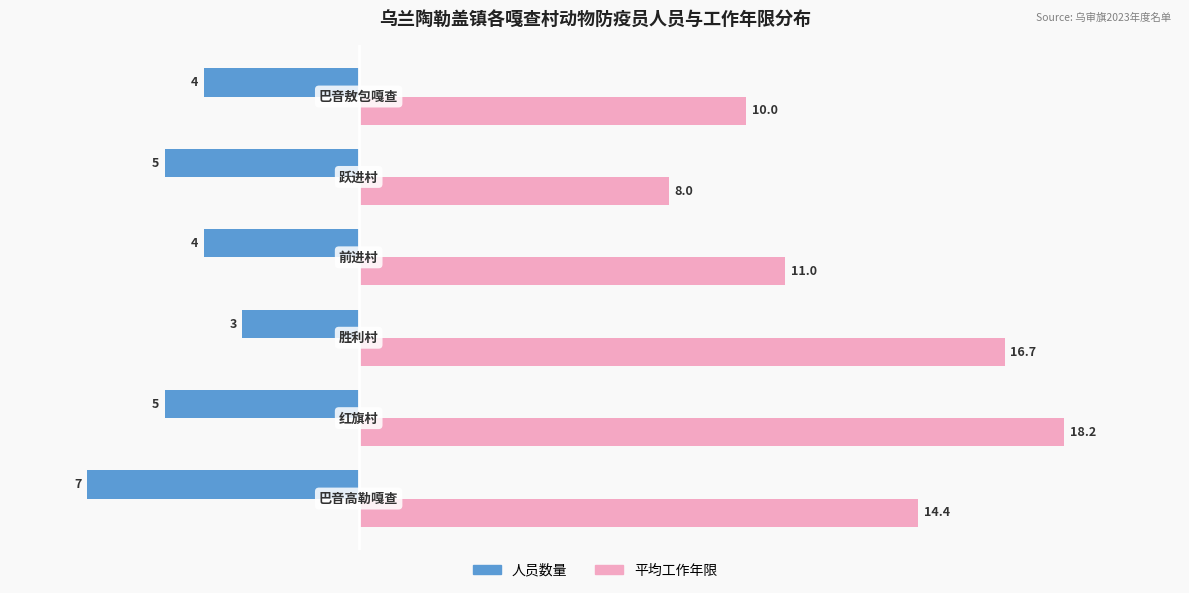

What is the minimum value shown in the chart?

-7.0